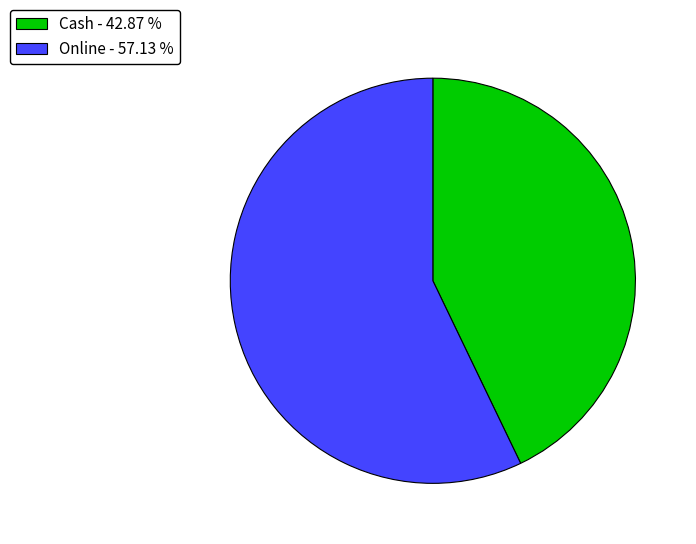

Rank the categories by value from lowest to highest.

Cash, Online